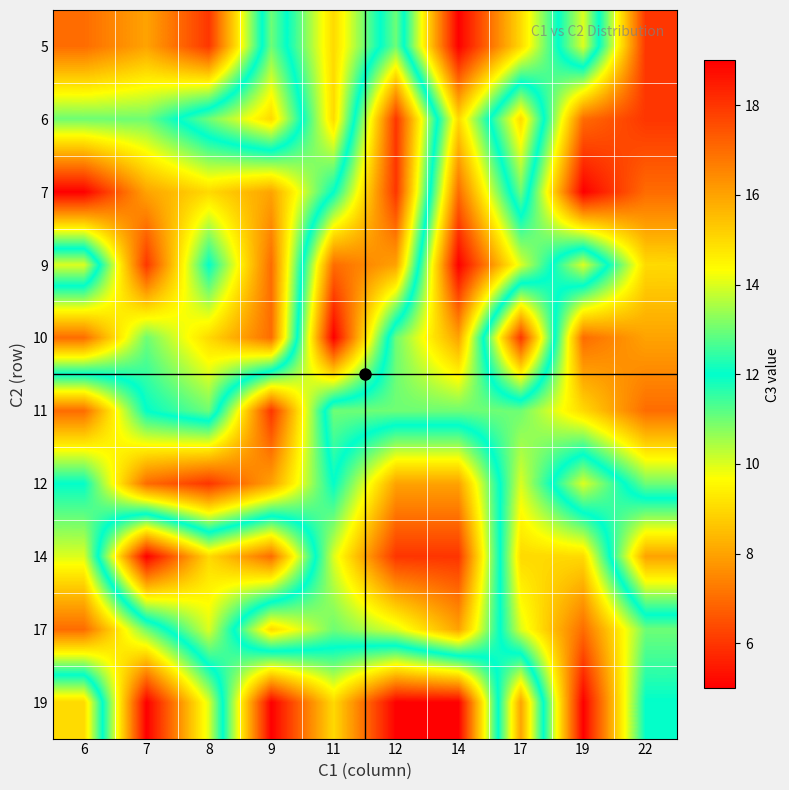

Between 8 and 19, which series saw the biggest shift?

19